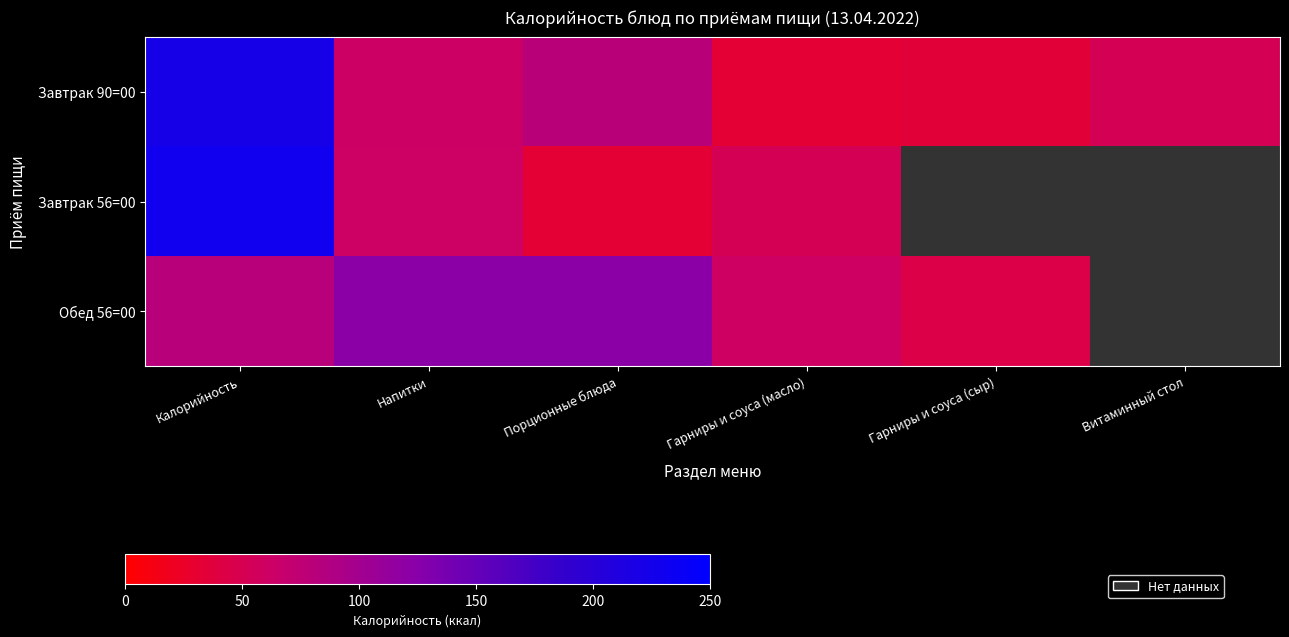

What is the sum of the Завтрак 90=00 values at Гарниры и соуса (сыр) and Порционные блюда?

117.0